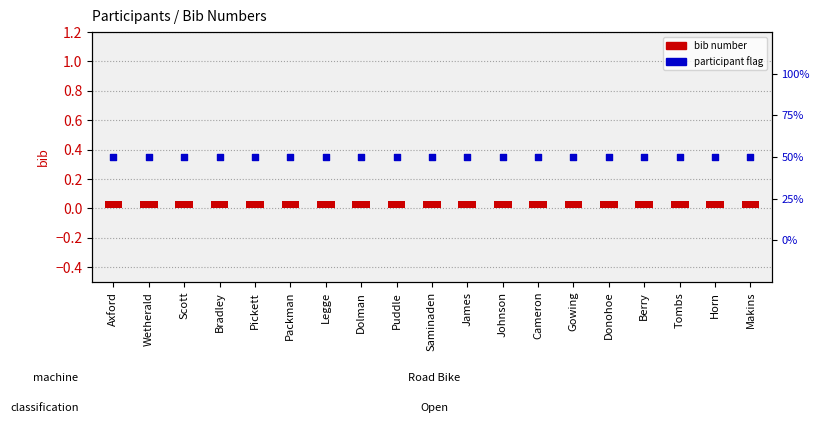

Which series reaches the minimum Y coordinate?

bib number